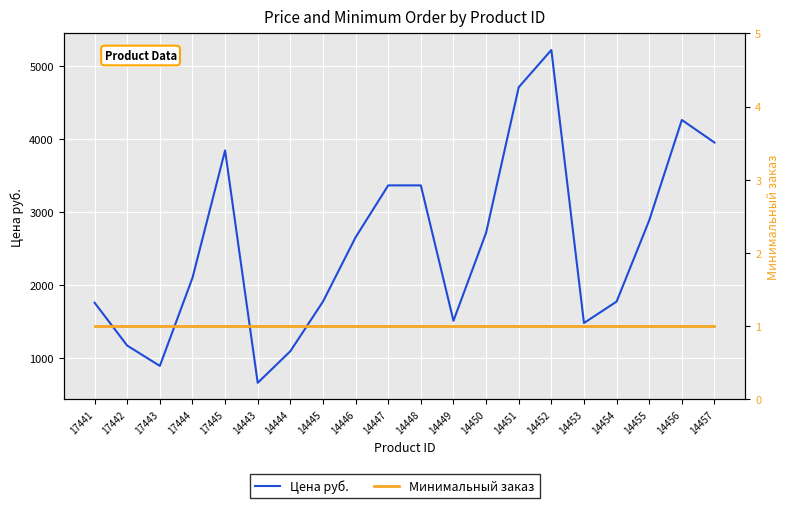

True or false: Минимальный заказ and Цена руб. intersect in this chart.

False